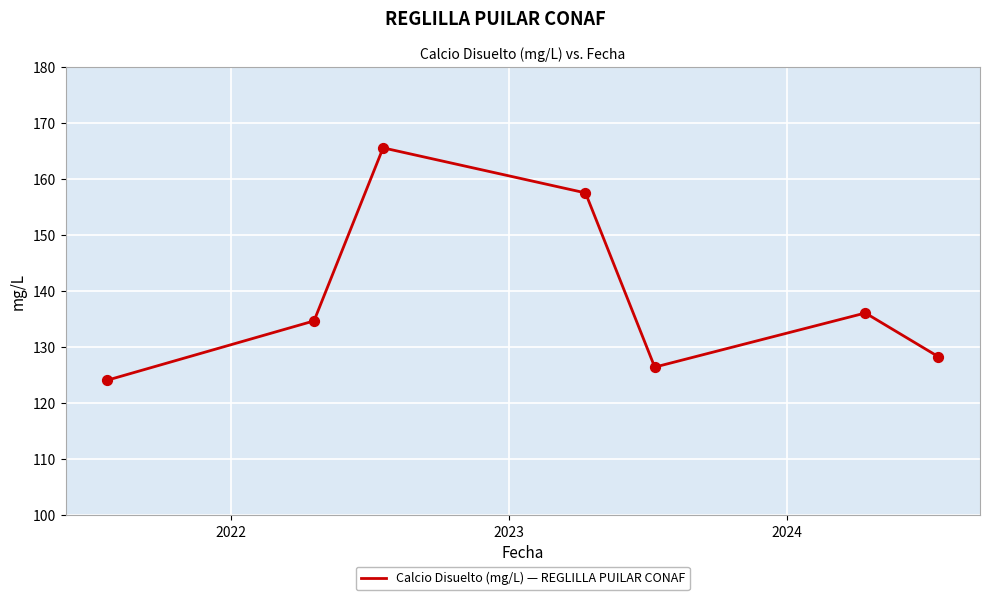

How many interior local valleys (lower than both neighbors) does the data have?

1